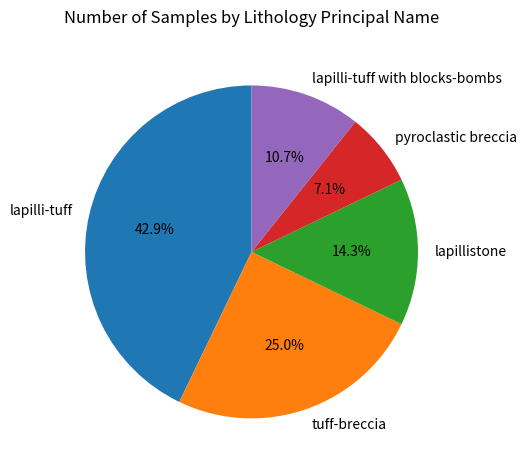

Does pyroclastic breccia represent more than half of the total?

No